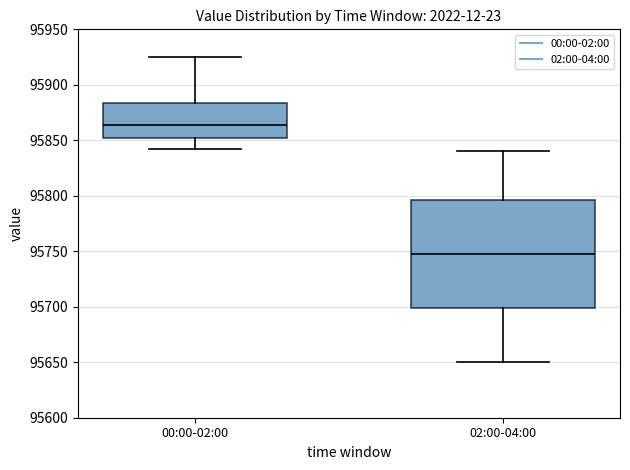

Which box is the tallest, from its lower edge to its upper edge?

02:00-04:00